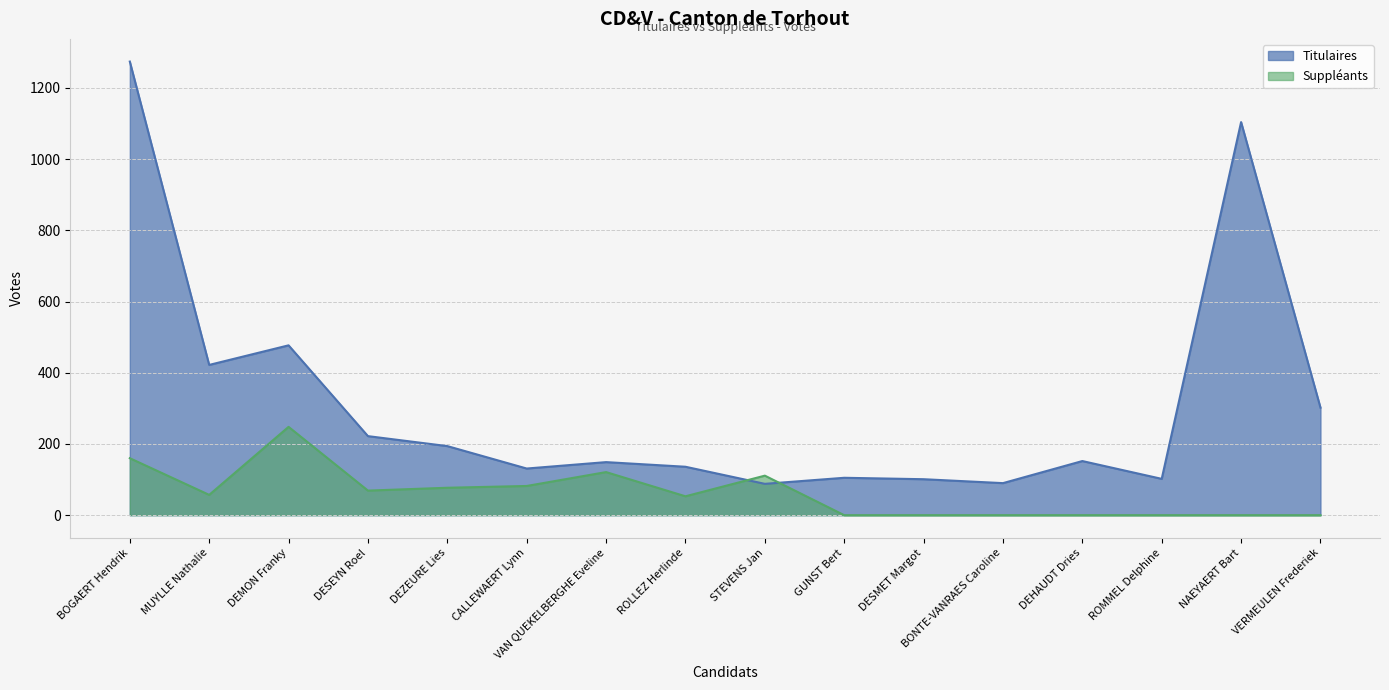

True or false: Titulaires and Suppléants cross at least once.

True